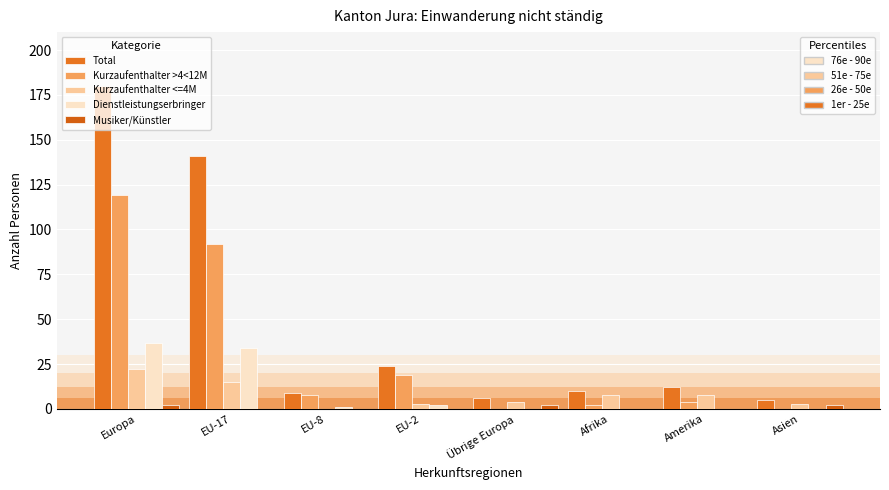

What is the total value across all series at Asien?

10